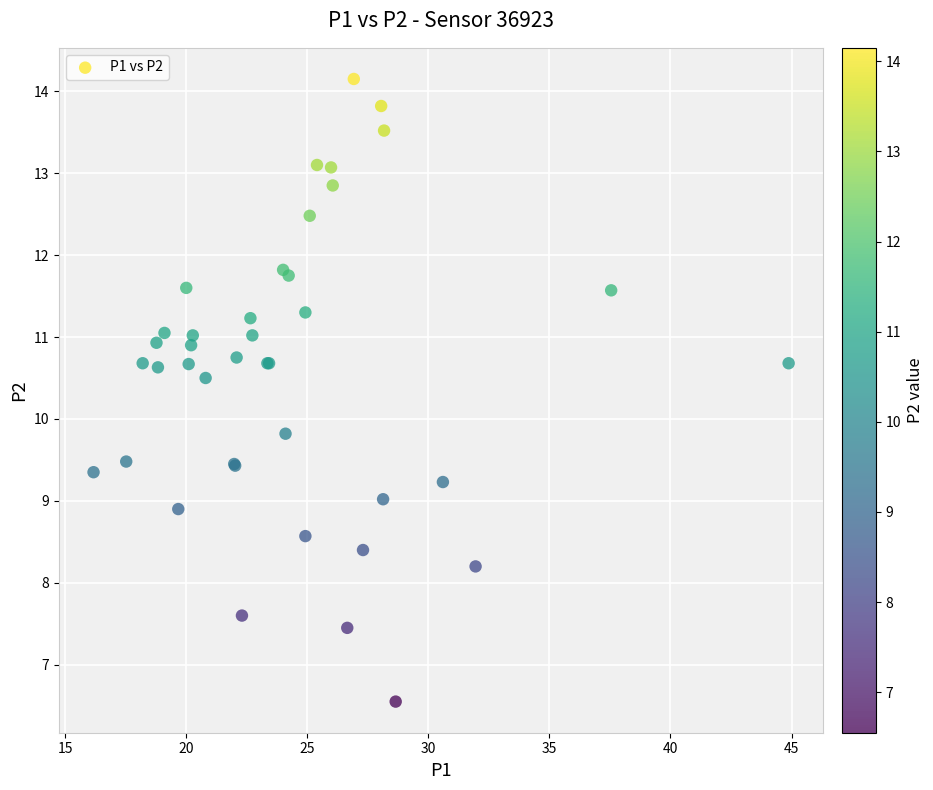

What Y value in the scatter plot is closest to 10?

9.8